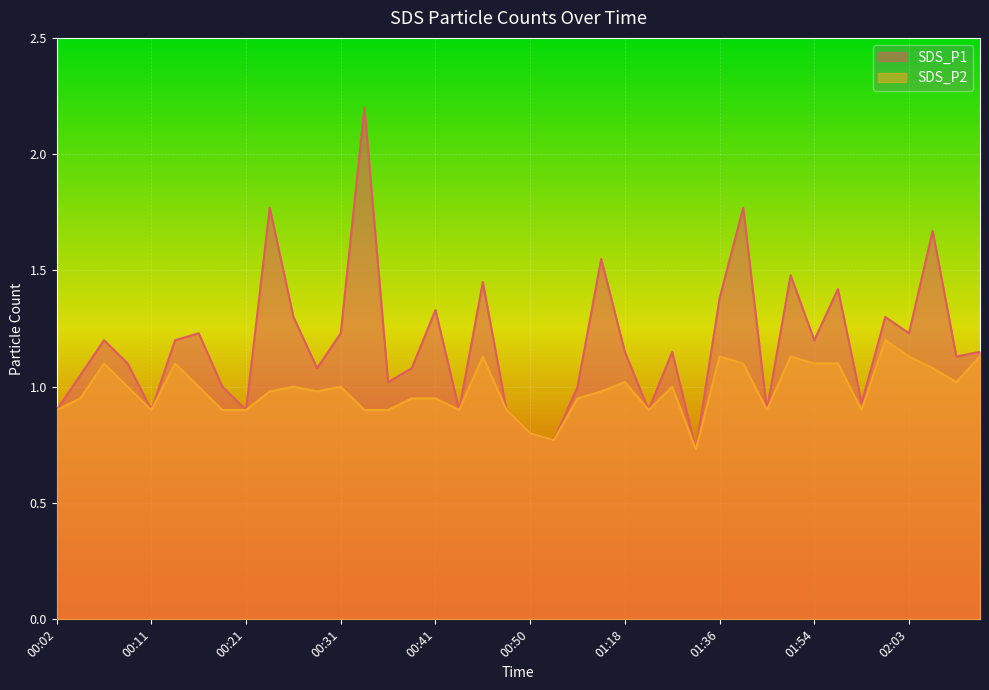

Which has a higher value, 00:43 or 00:48?

00:43